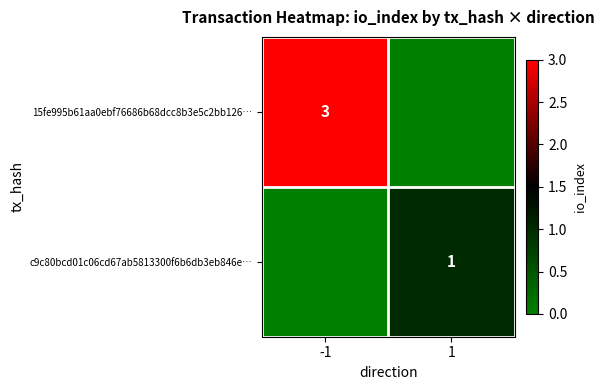

Which label corresponds to the largest value in the chart?

-1